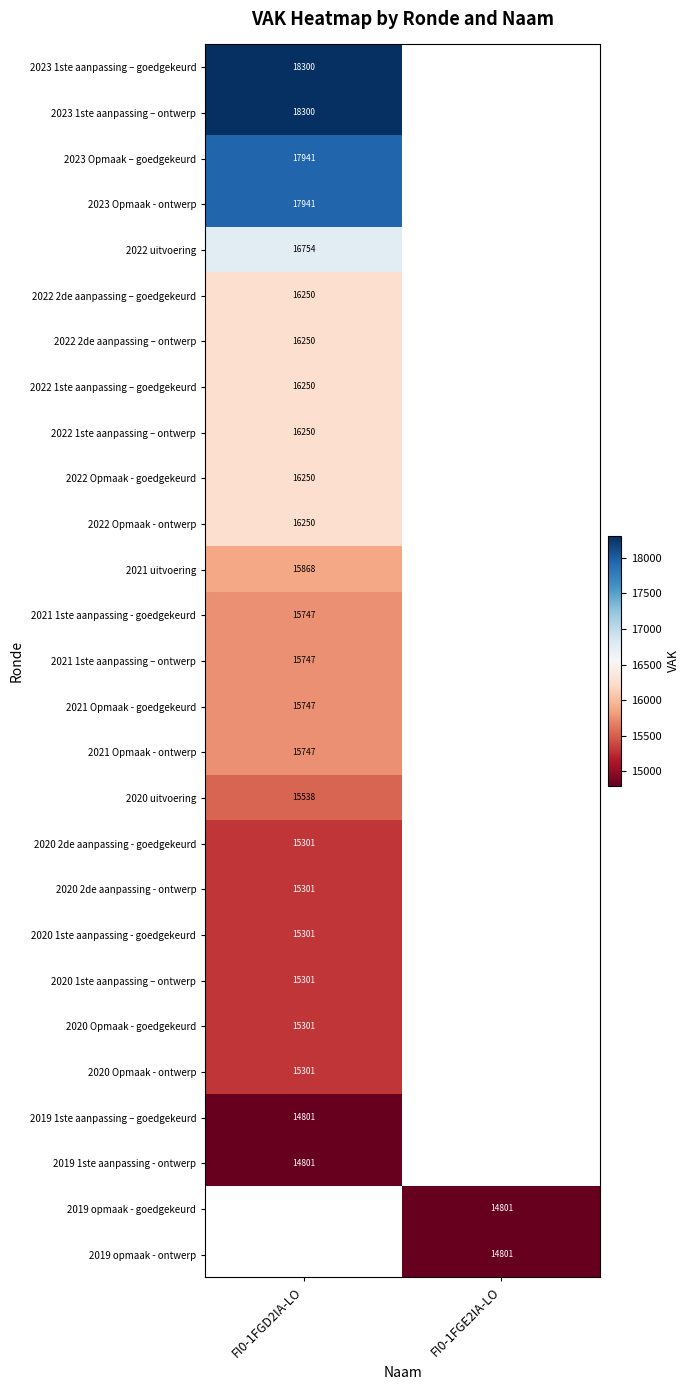

At how many categories does at least one series exceed 14897?

1